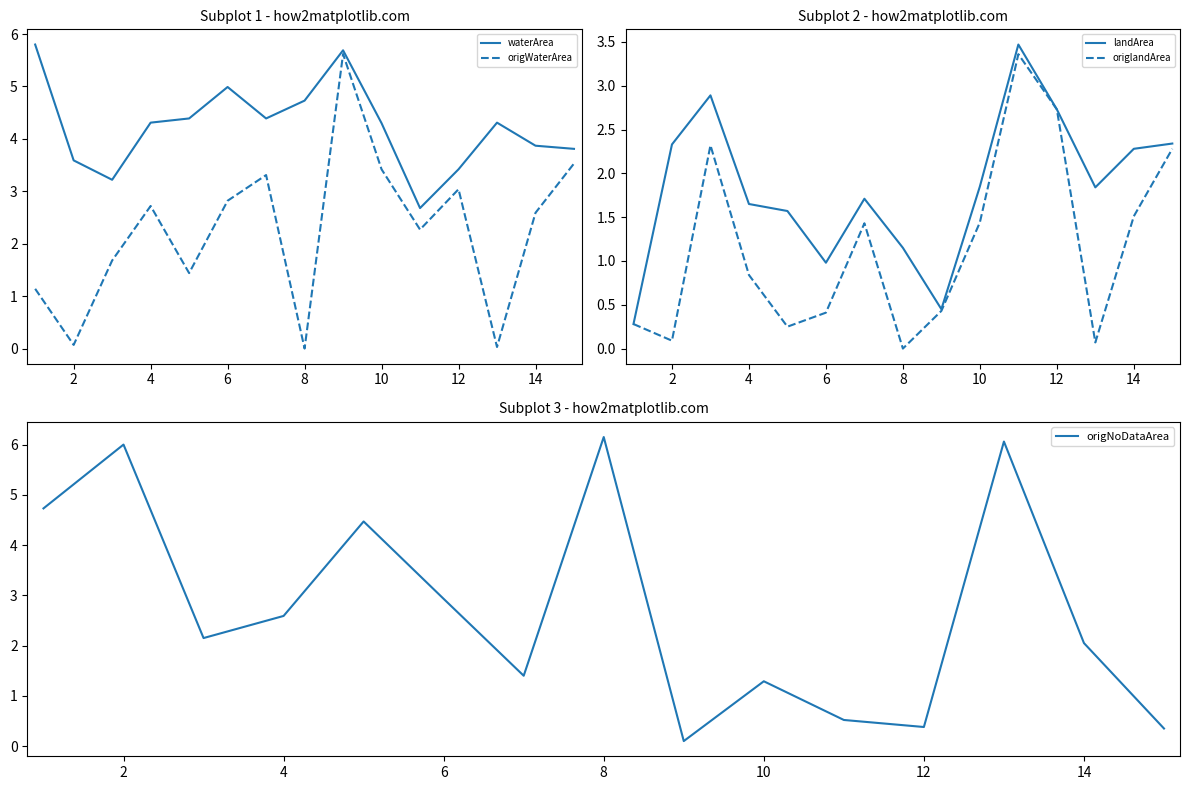

Reading left to right, what are all the values shown in this chart?

waterArea: 5.8	3.6	3.2	4.3	4.4	5.0	4.4	4.7	5.7	4.3	2.7	3.4	4.3	3.9	3.8
origWaterArea: 1.1	0.1	1.7	2.7	1.4	2.8	3.3	0.0	5.6	3.4	2.3	3.0	0.0	2.6	3.5
landArea: 0.3	2.3	2.9	1.6	1.6	1.0	1.7	1.1	0.5	1.9	3.5	2.7	1.8	2.3	2.3
origlandArea: 0.3	0.1	2.3	0.8	0.2	0.4	1.4	0.0	0.4	1.4	3.4	2.7	0.1	1.5	2.3
origNoDataArea: 4.7	6.0	2.1	2.6	4.5	2.9	1.4	6.2	0.1	1.3	0.5	0.4	6.1	2.0	0.3